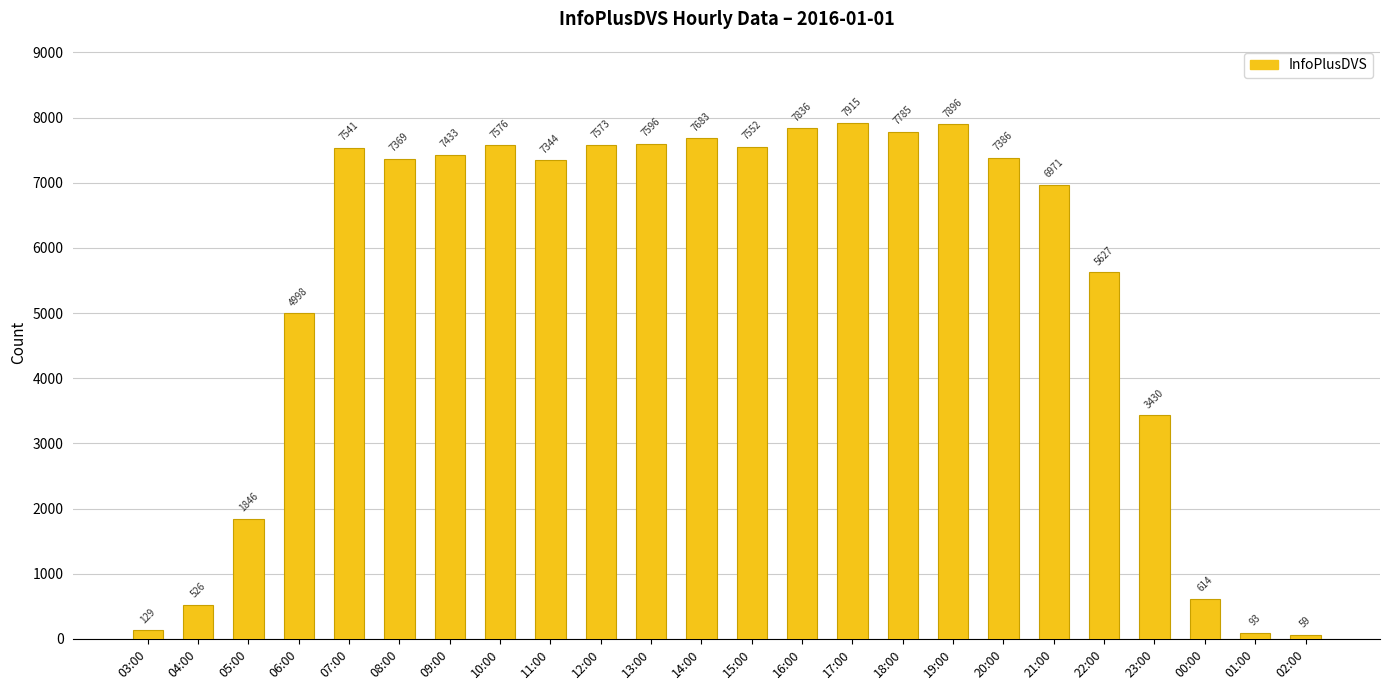

How many data points are less than 7386?

12